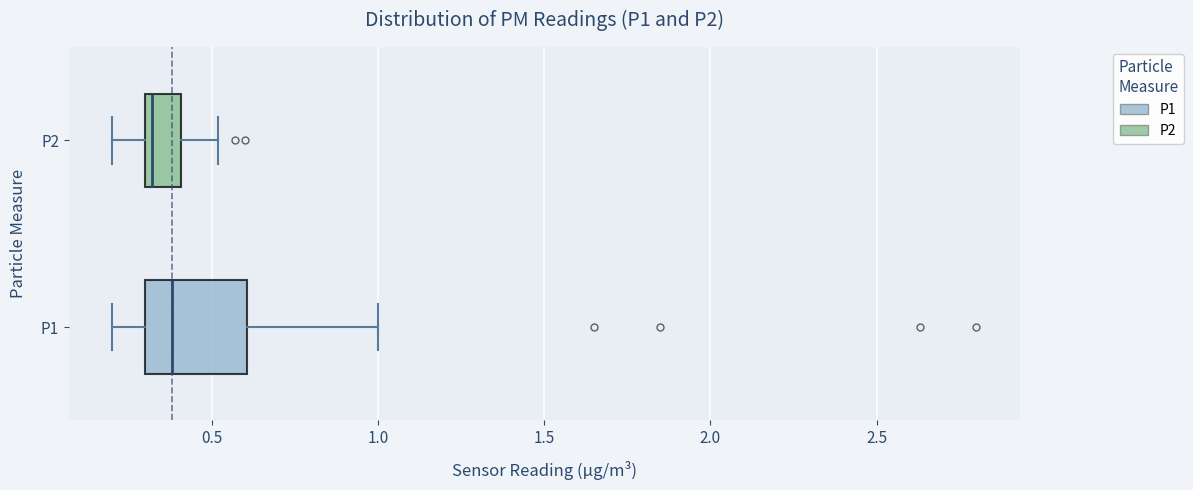

Reading bottom to top, read every box against the x-axis: the position of its median line, the range the box covers, and the ends of its whiskers. The values are not printed on the chart, so give them approximately, as read against the axis.

P1: median 0.4, box 0.3 to 0.6, whiskers 0.2 to 1.0
P2: median 0.3 (just right of the box's left edge), box 0.3 to 0.4, whiskers 0.2 to 0.5